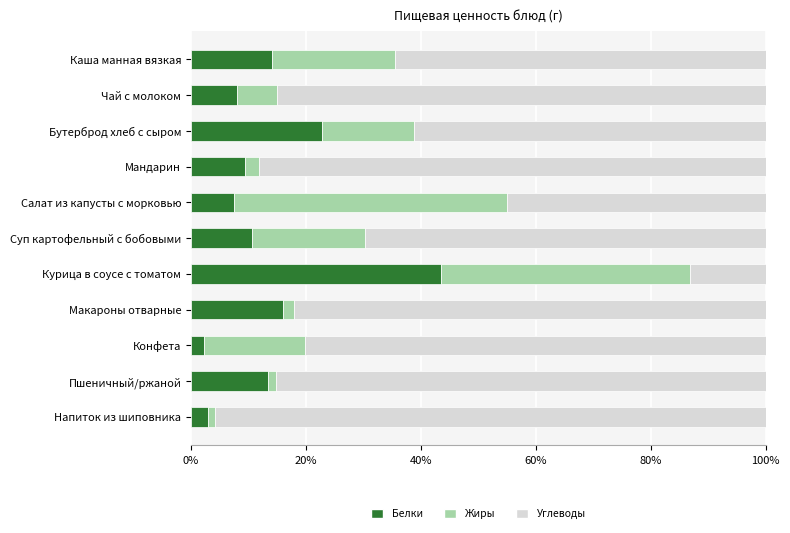

True or false: Белки has a value of 7.5 at Салат из капусты с морковью.

True